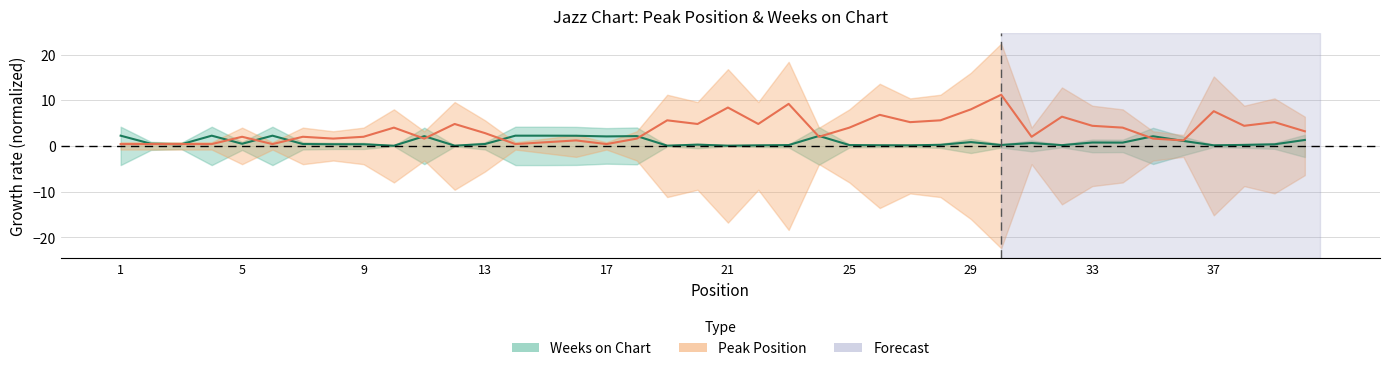

At which label is Peak Position closest to 5?

12